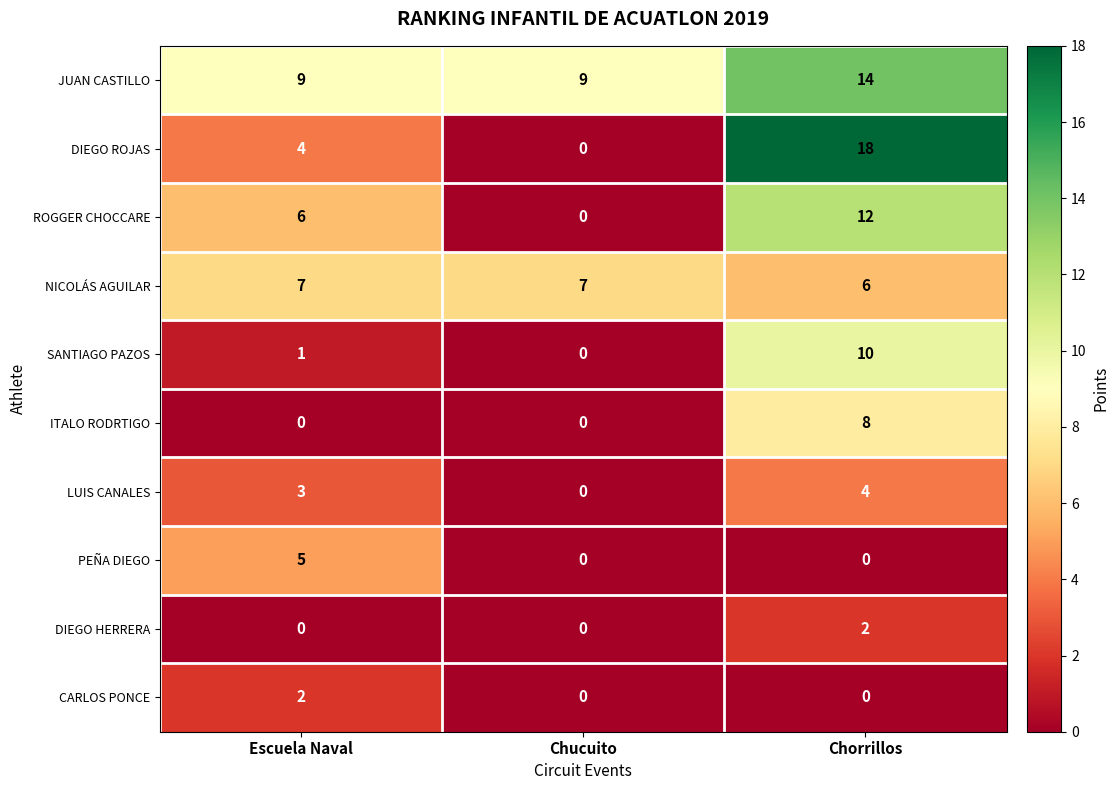

Between Chucuito and Chorrillos, which series saw the biggest shift?

DIEGO ROJAS